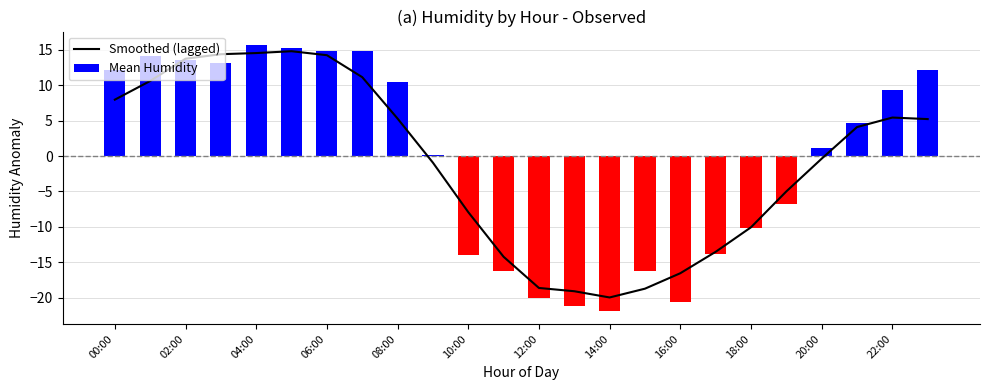

What is the maximum value shown in the chart?

15.7